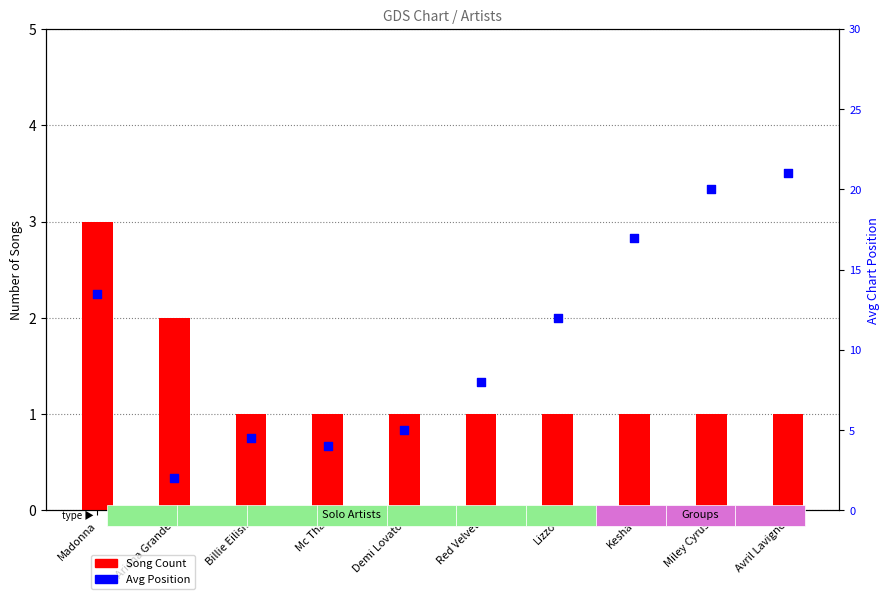

Which series has the largest total across all categories?

Avg Position